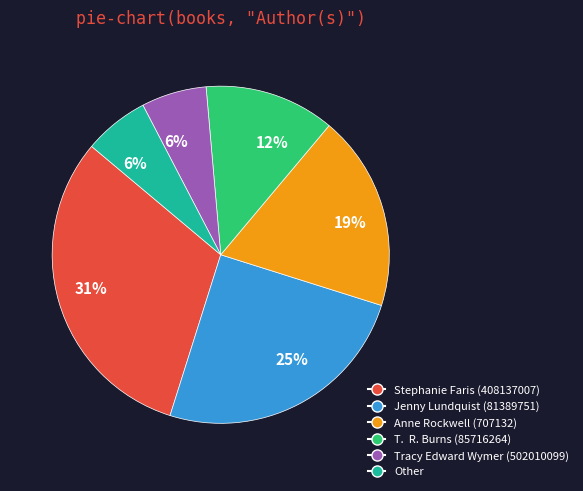

Which slice is the largest?

Stephanie Faris (408137007)